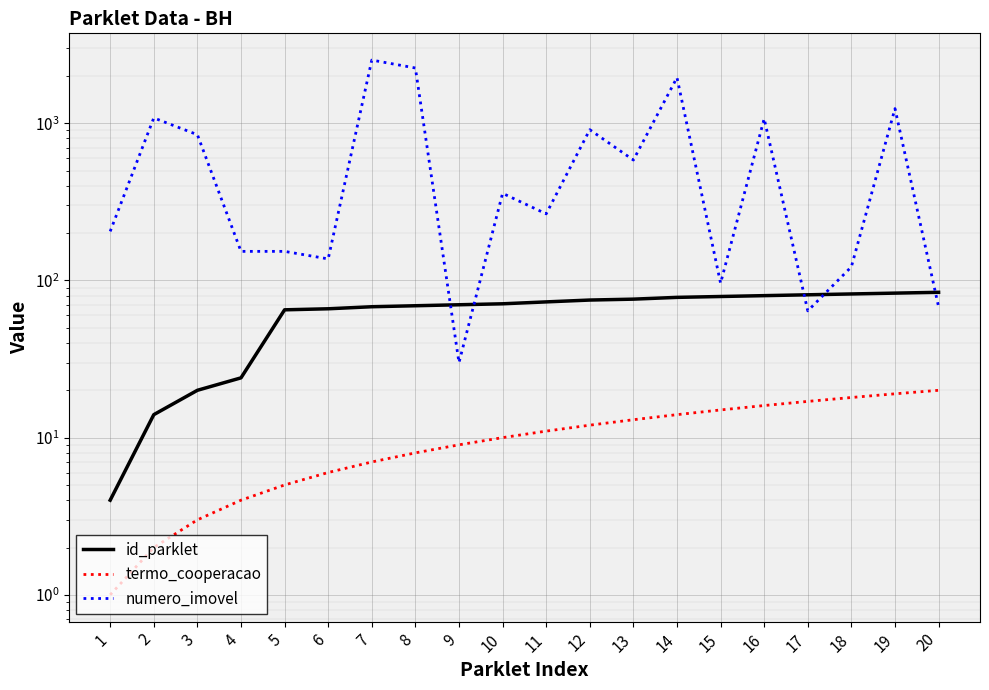

The value of numero_imovel at 18 is 167. True or false?

False